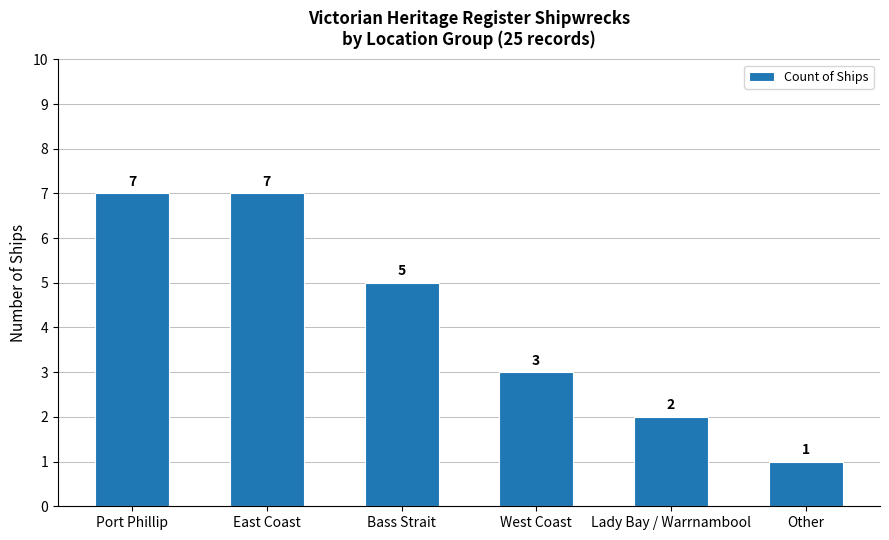

Where does the data first go above 5?

Port Phillip